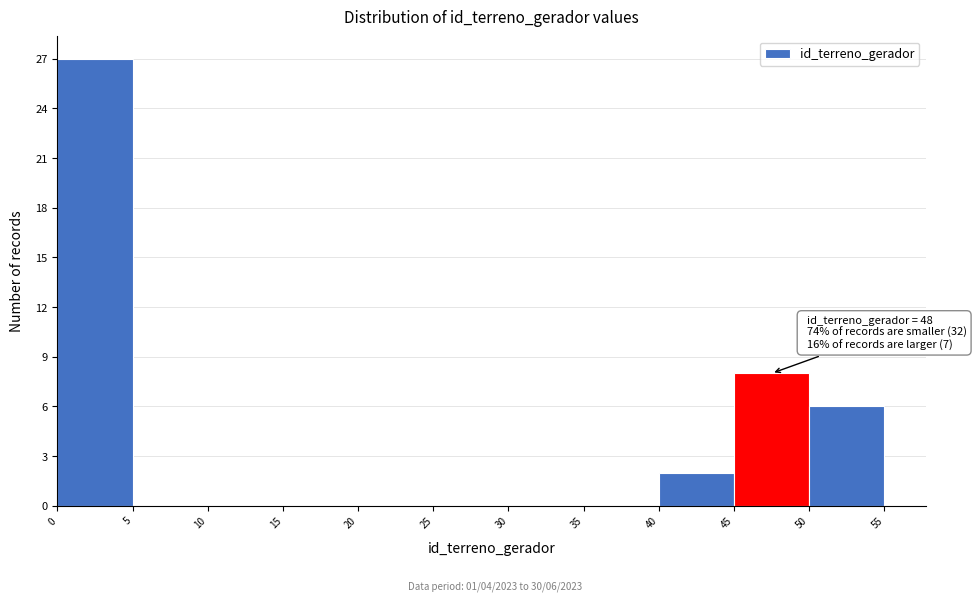

Over which range of the x-axis is the bar tallest?

0 to 5